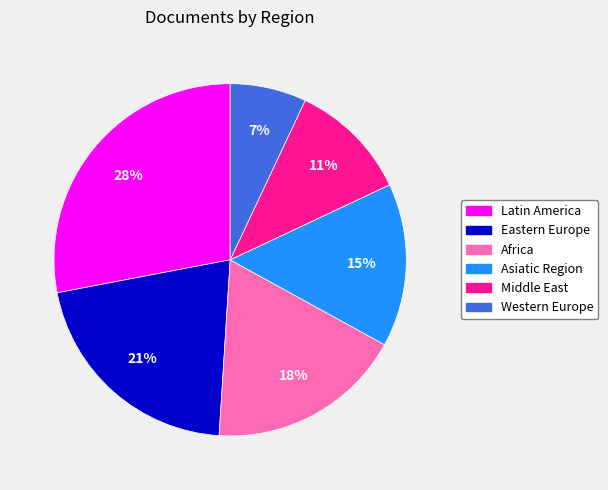

Is there any slice that represents more than half of the pie?

No